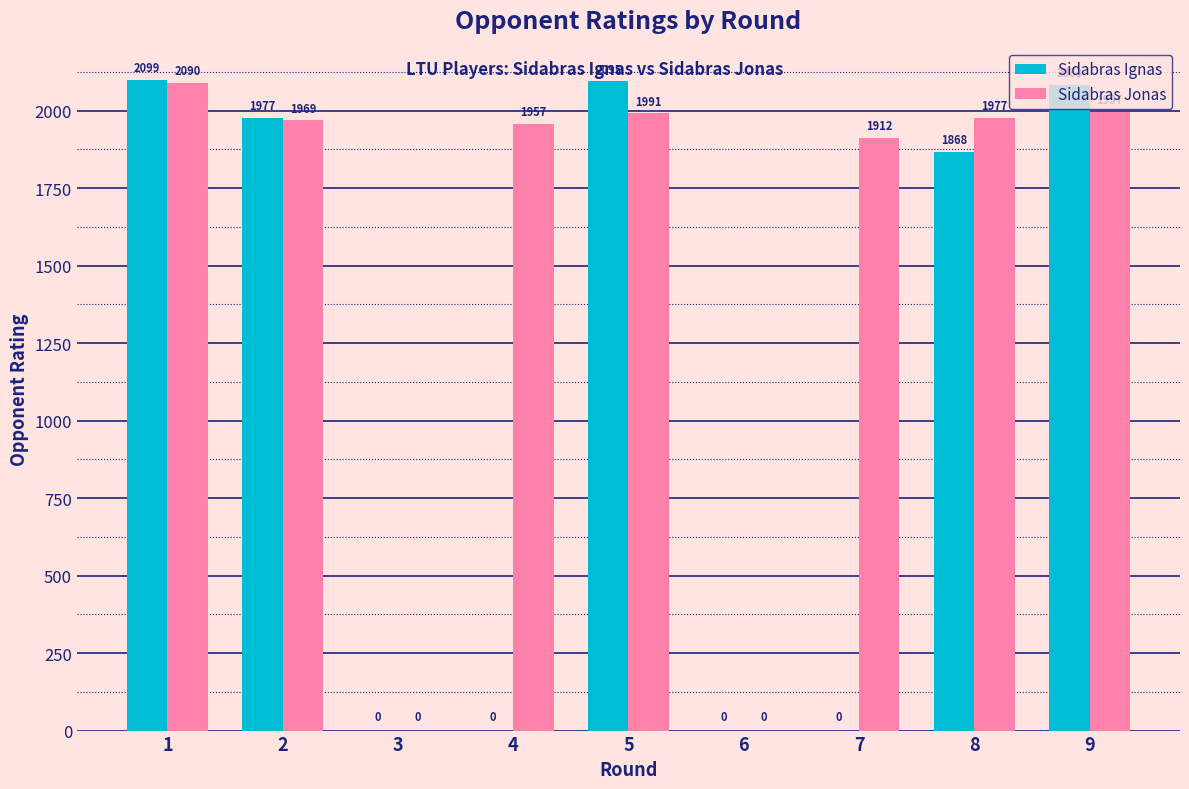

Are the bars grouped side by side (vs. stacked)?

Yes